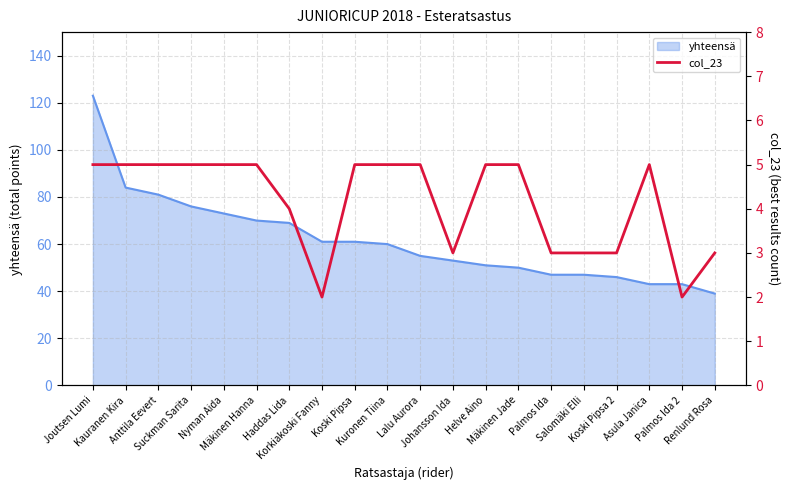

How many values are between 3 and 5?

18